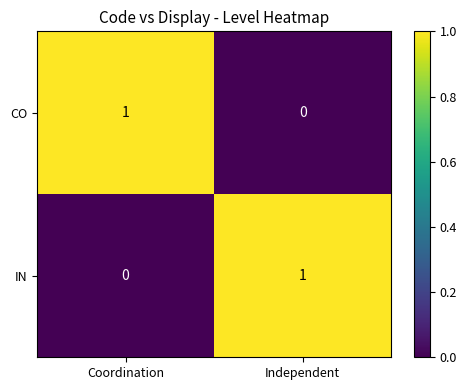

At Coordination, list the series in order from smallest to largest.

IN, CO